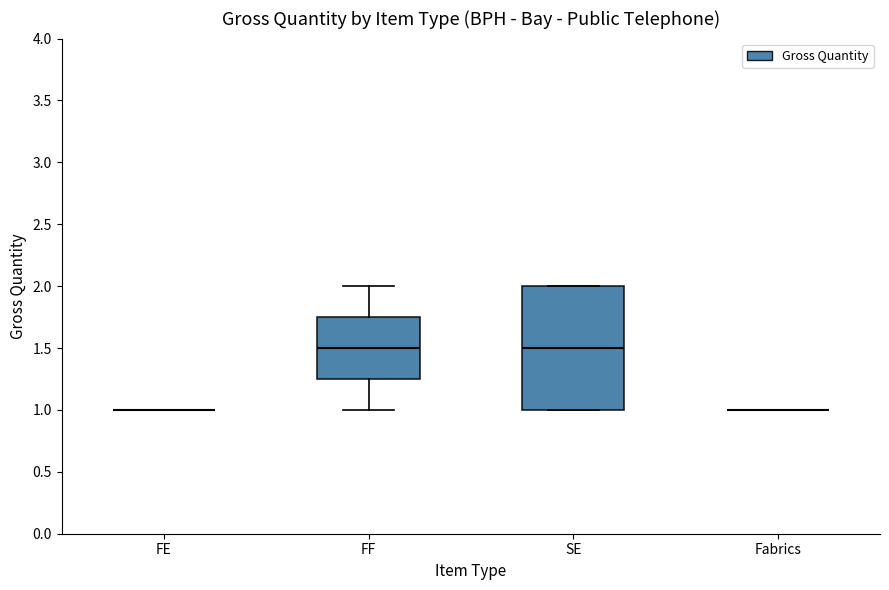

Where does the median line of the box for SE sit on the y-axis? The values are not printed on the chart, so give them approximately, as read against the axis.

1.50